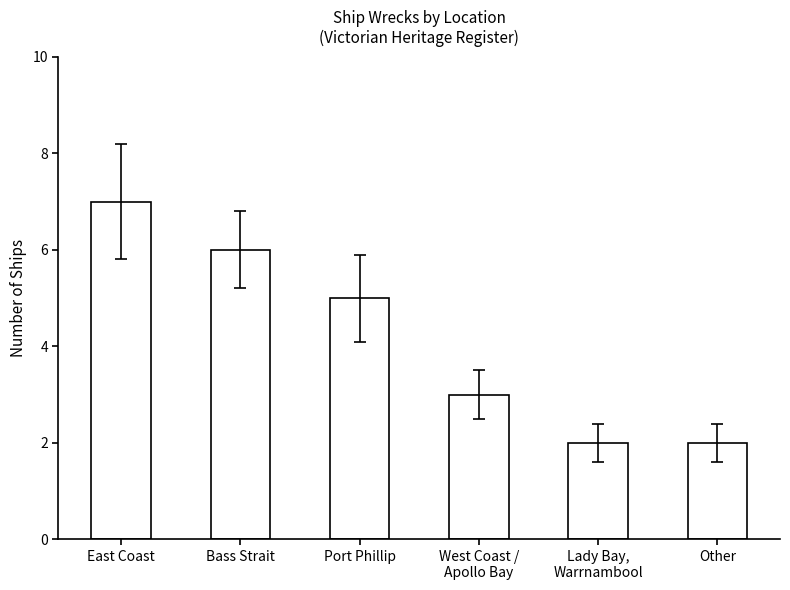

What position from the left is Bass Strait?

2